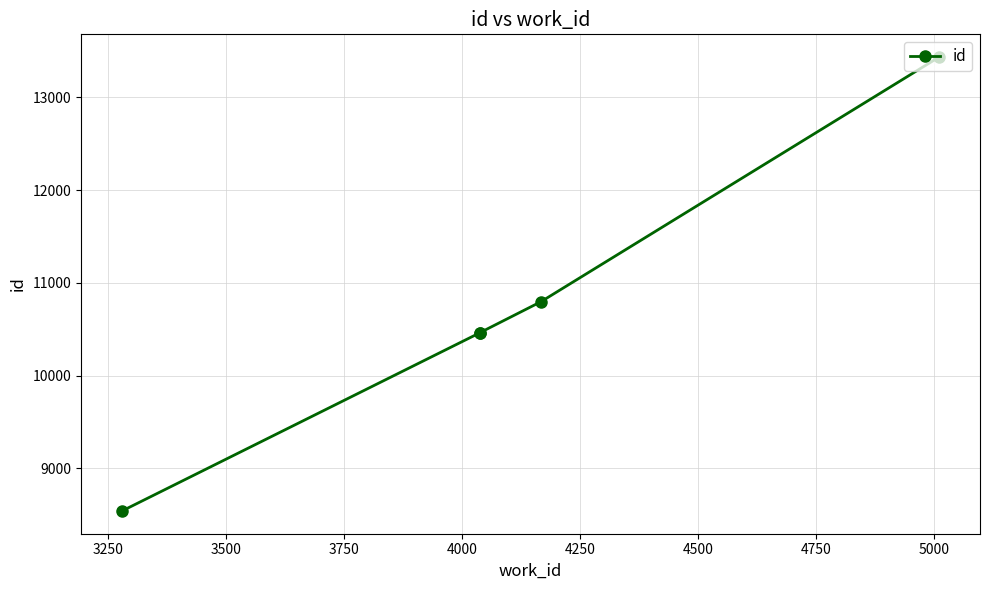

How many lines are shown in the chart?

1